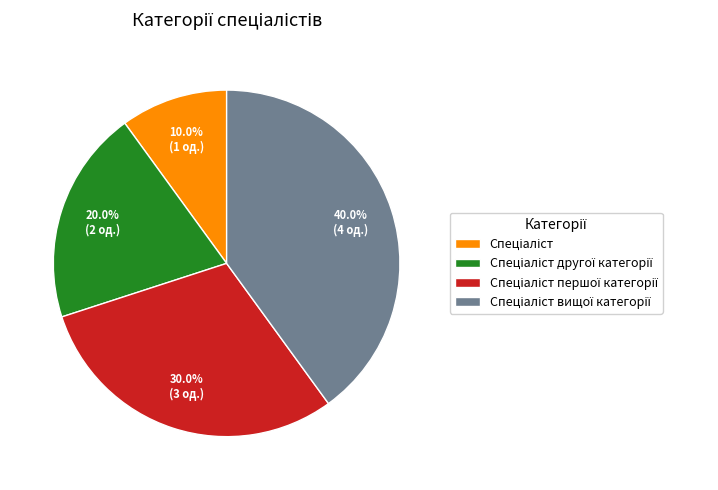

Is there any slice that represents more than half of the pie?

No